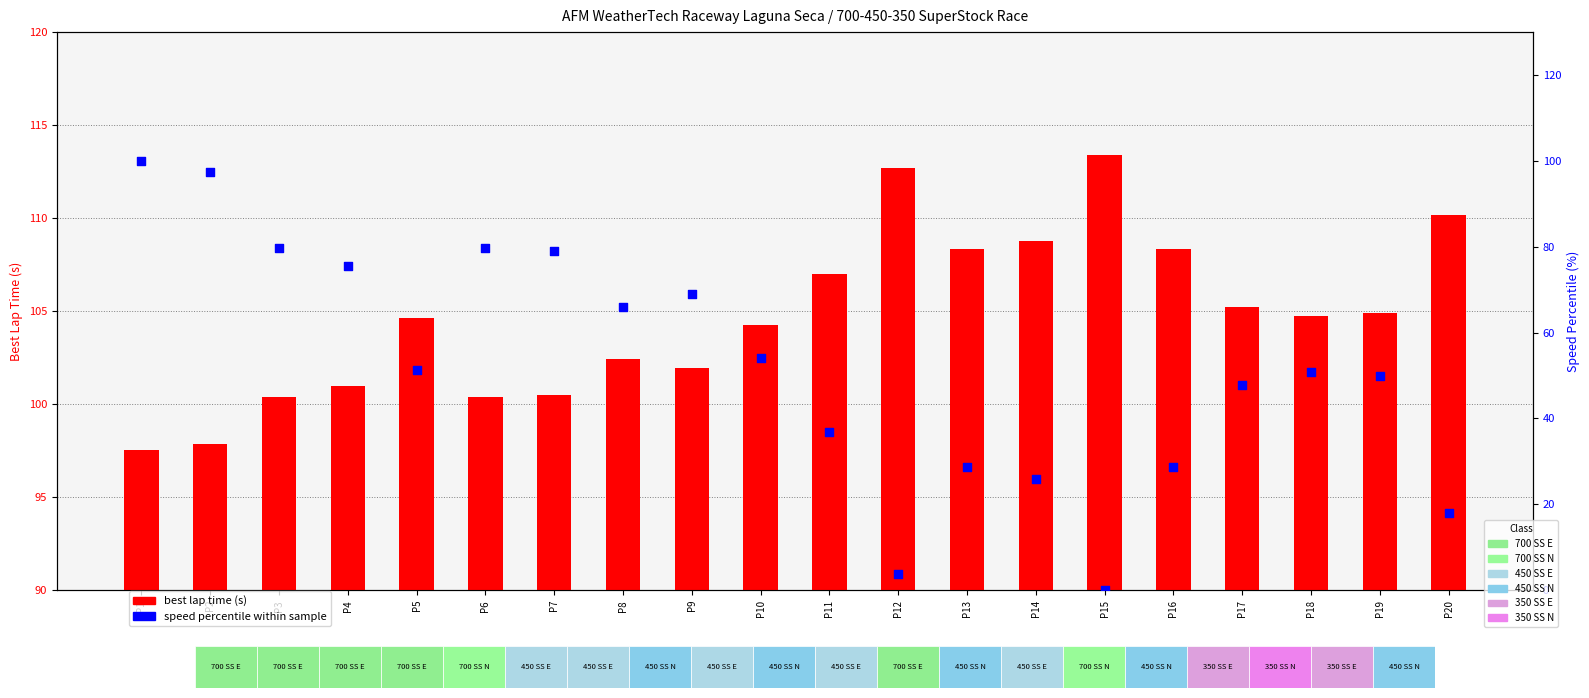

Which series has the largest Y range (max minus min)?

speed percentile